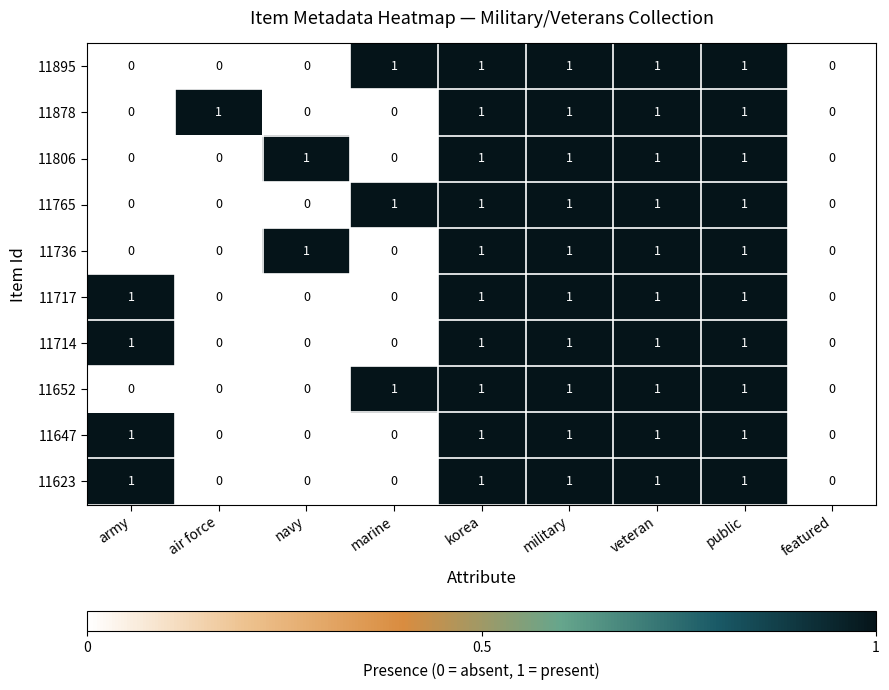

What is the sum of all 11623 values?

5